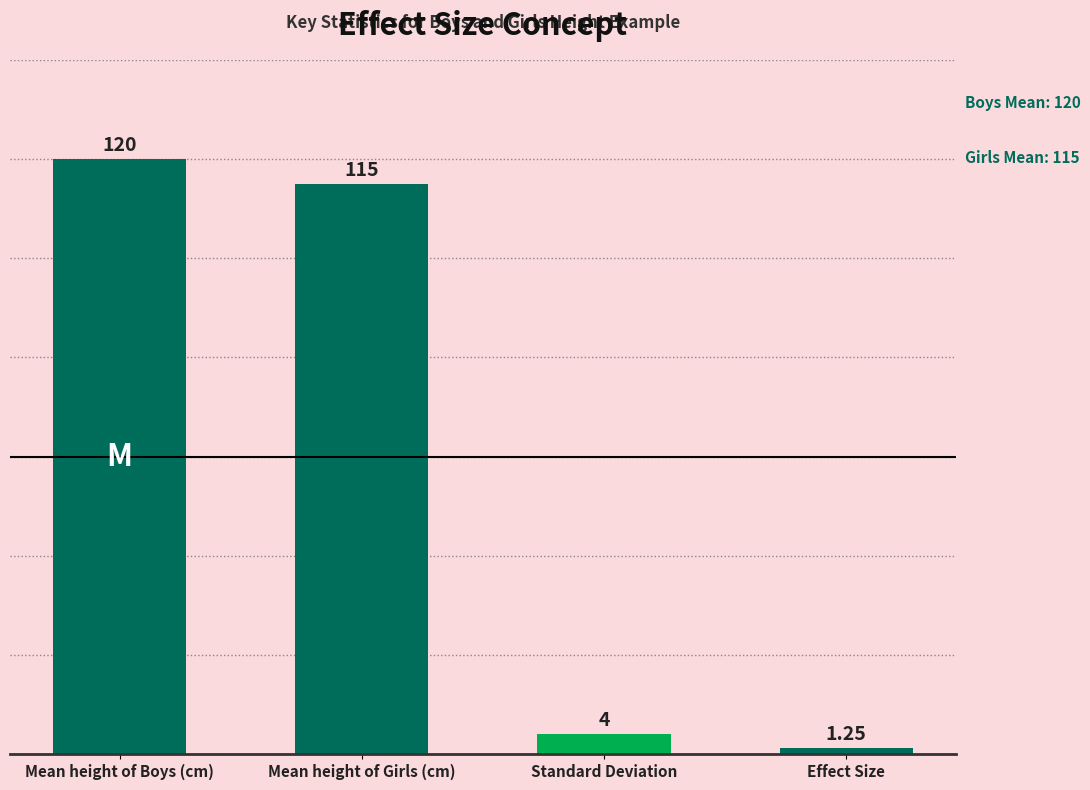

Rank the categories by value from highest to lowest.

Mean height of Boys (cm), Mean height of Girls (cm), Standard Deviation, Effect Size